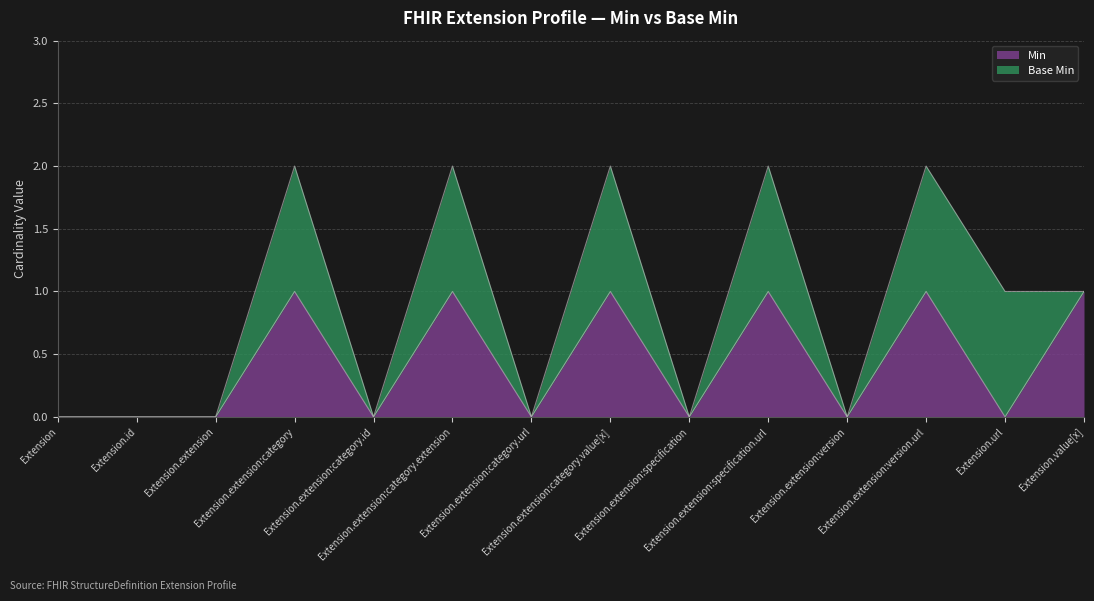

Count the values in the range 0 to 1.

14